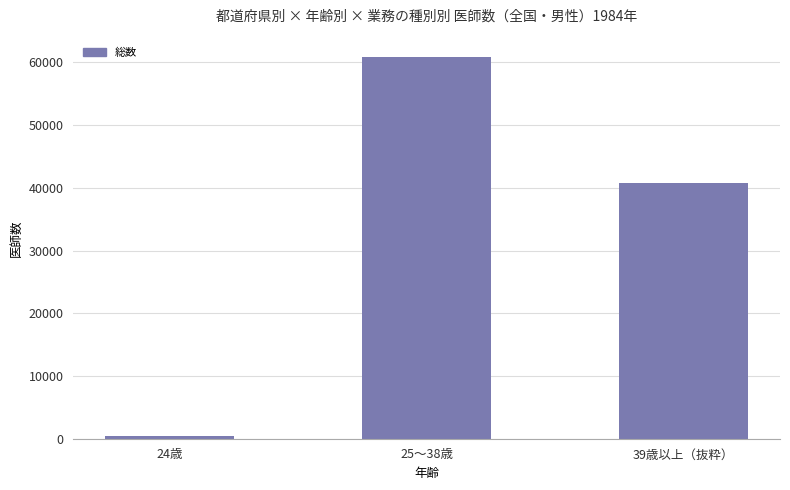

What position from the left is 39歳以上（抜粋）?

3